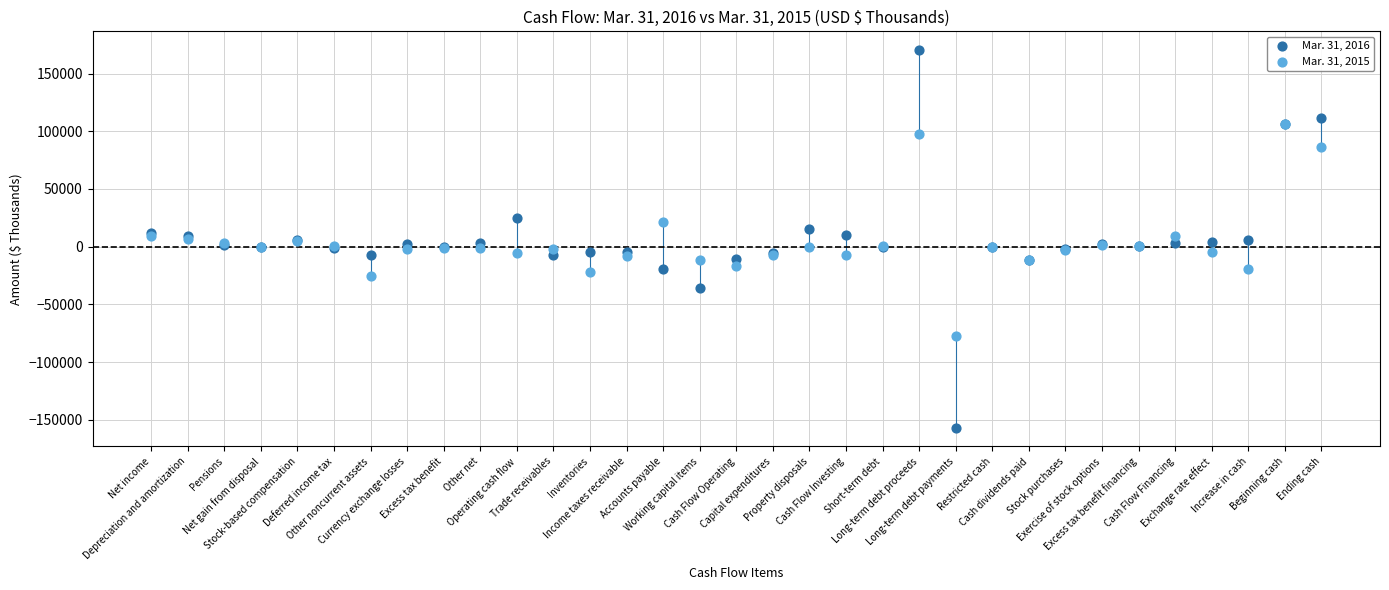

Which series contains the highest Y value?

Mar. 31, 2016